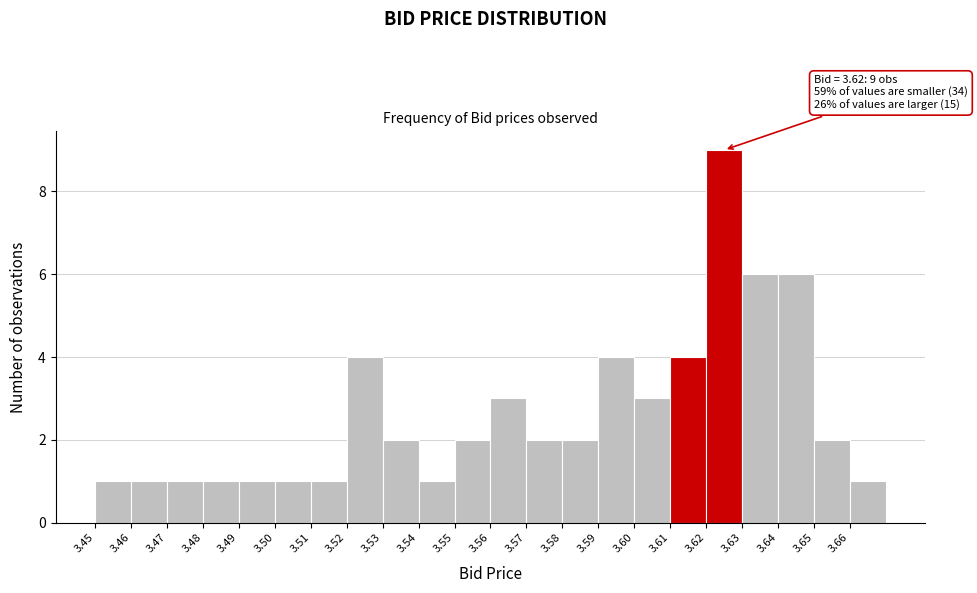

Which range on the x-axis has the tallest bar?

3.62 to 3.63